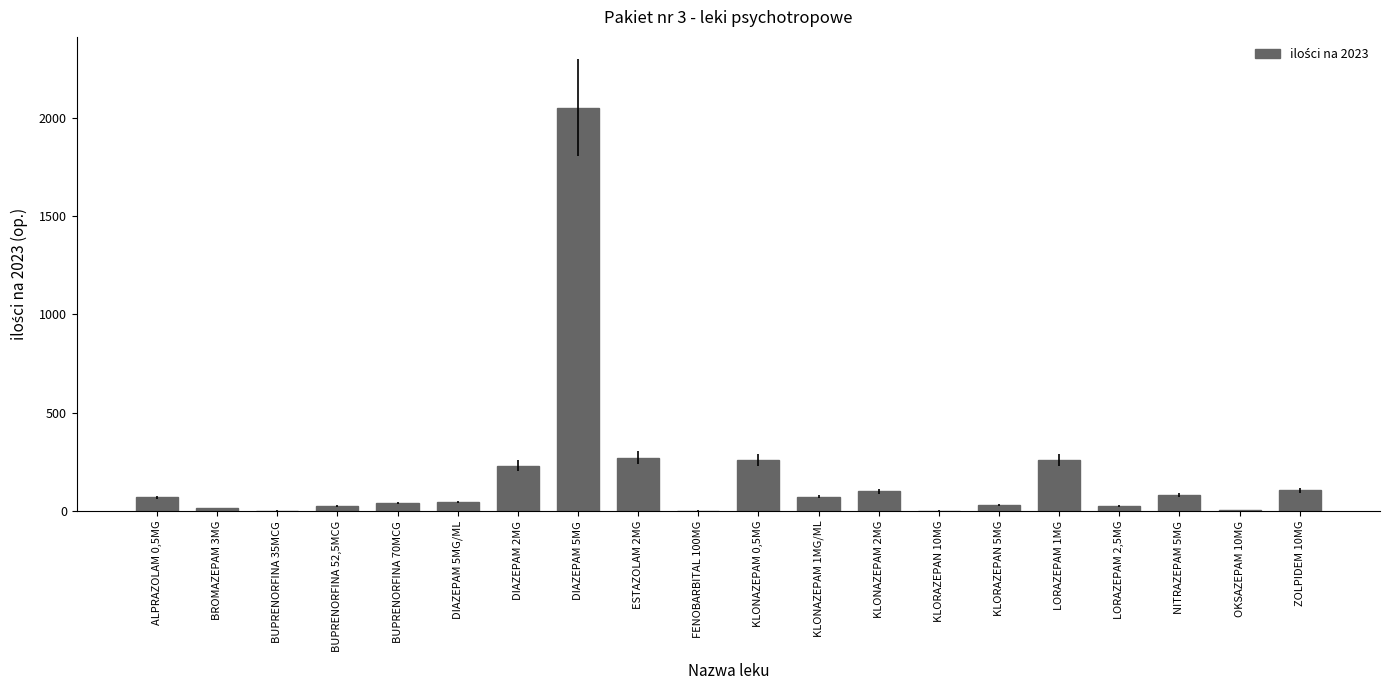

Approximately how many times larger is the value at KLORAZEPAN 5MG compared to ALPRAZOLAM 0,5MG?

0.4